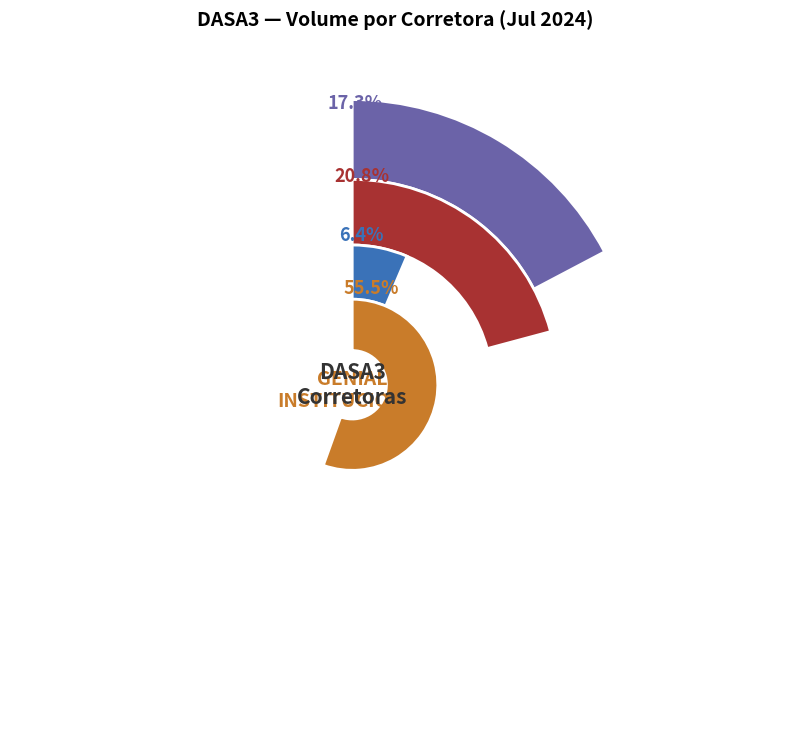

What percentage is NOT represented by BTG PACTUAL CTVM S/A?

100.0%